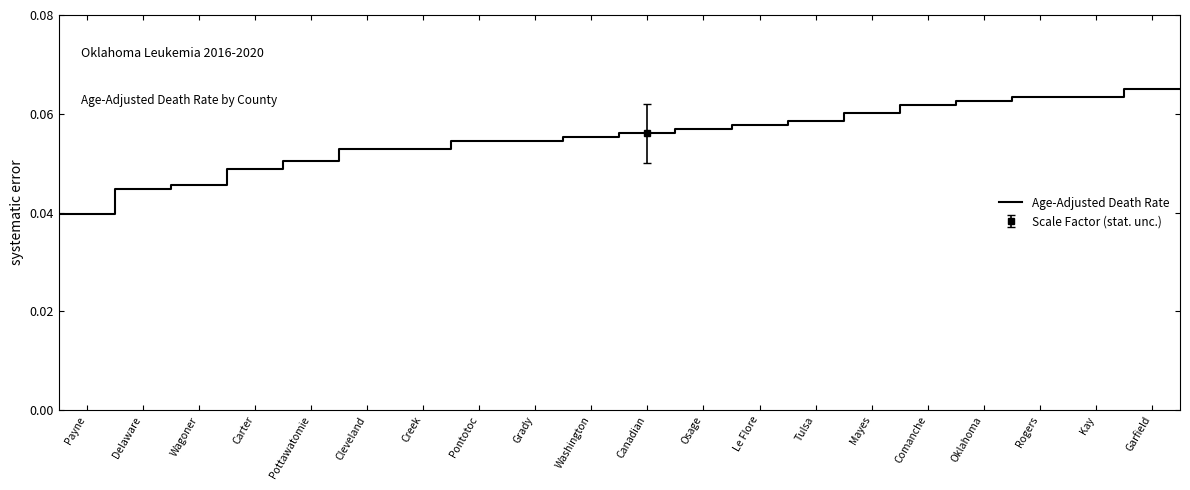

Which label corresponds to the largest value in the chart?

Garfield